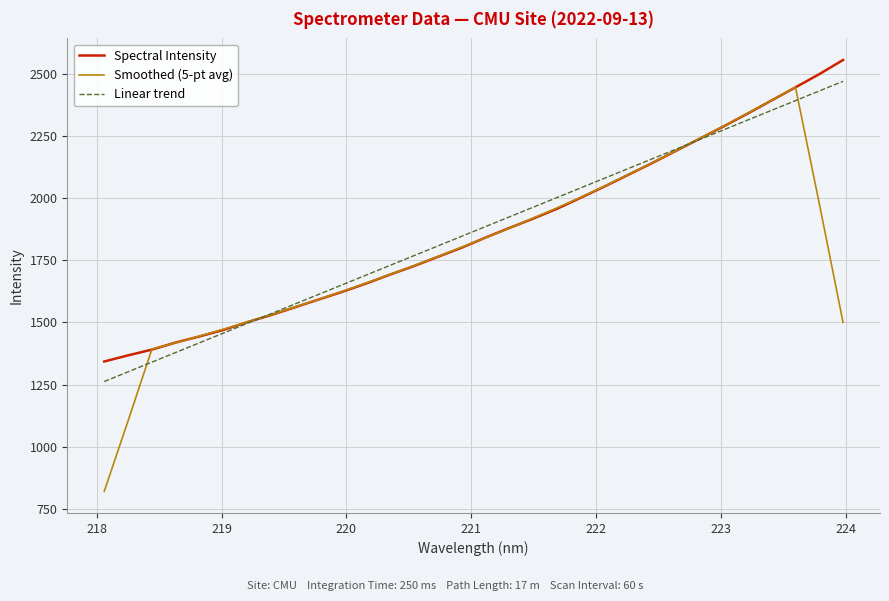

After their last crossing, which series has the higher values: Spectral Intensity or Smoothed (5-pt avg)?

Spectral Intensity